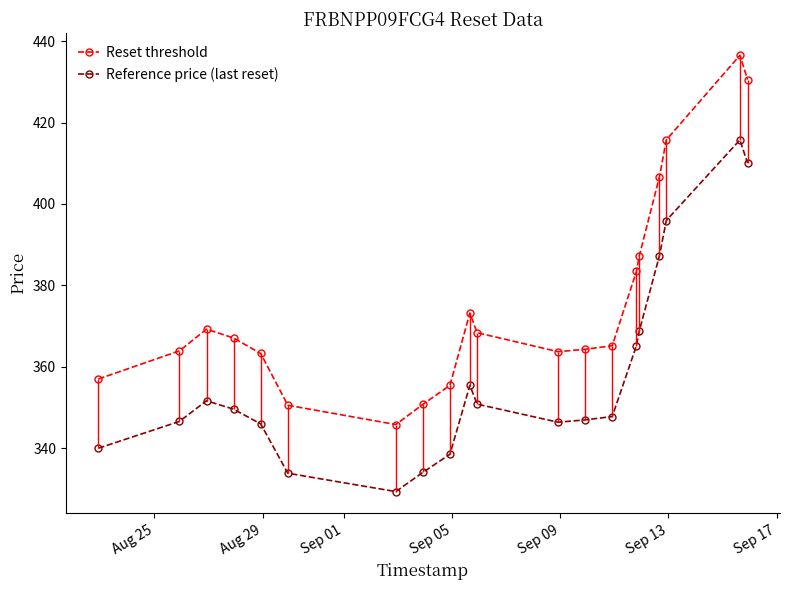

Rank the series by their maximum value, from lowest to highest.

Reference price (last reset), Reset threshold